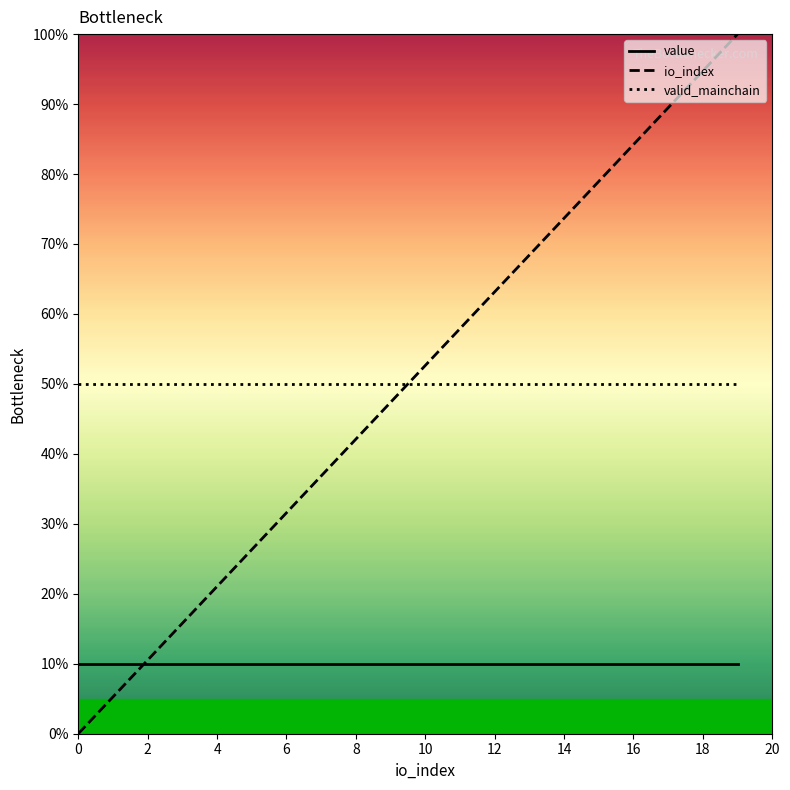

How many times do io_index and valid_mainchain cross each other?

1